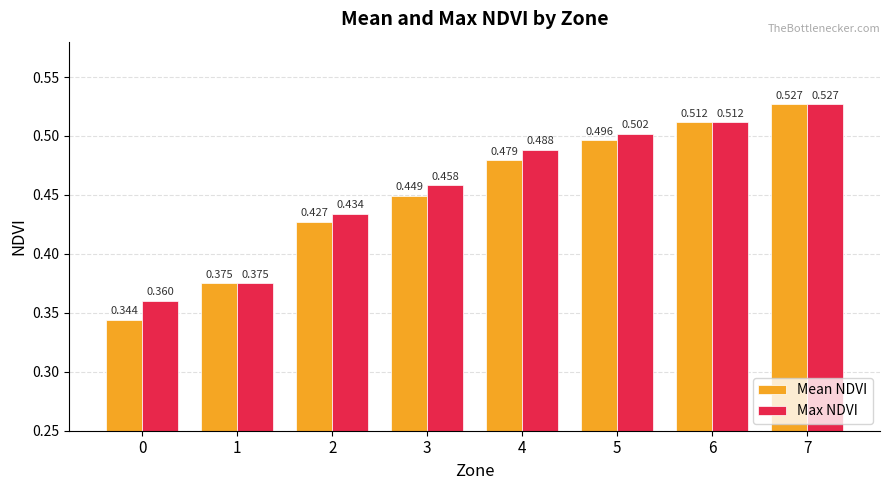

The Mean NDVI series shows 0.2 at 4. True or false?

False